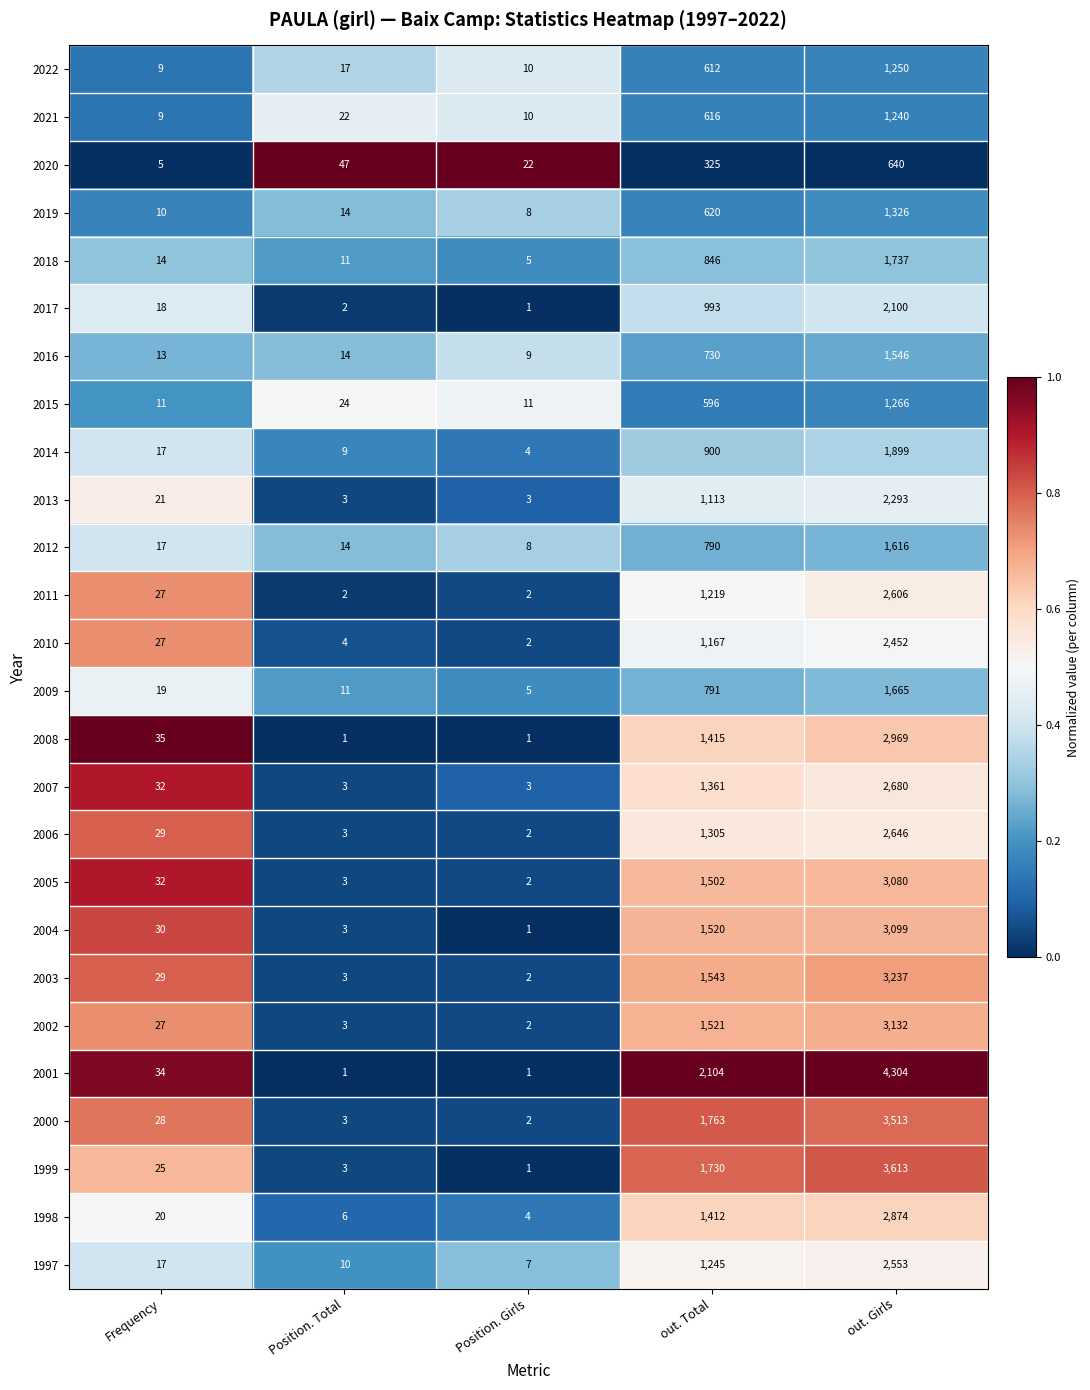

Which series has the largest total across all categories?

2001